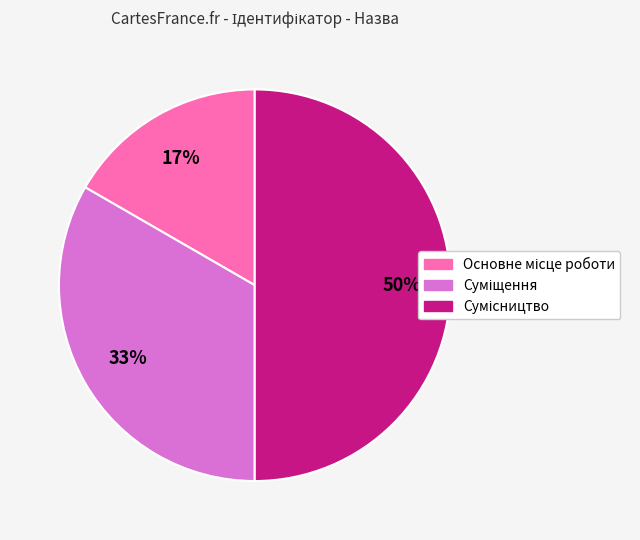

To the nearest percent, what is the average slice percentage?

33%